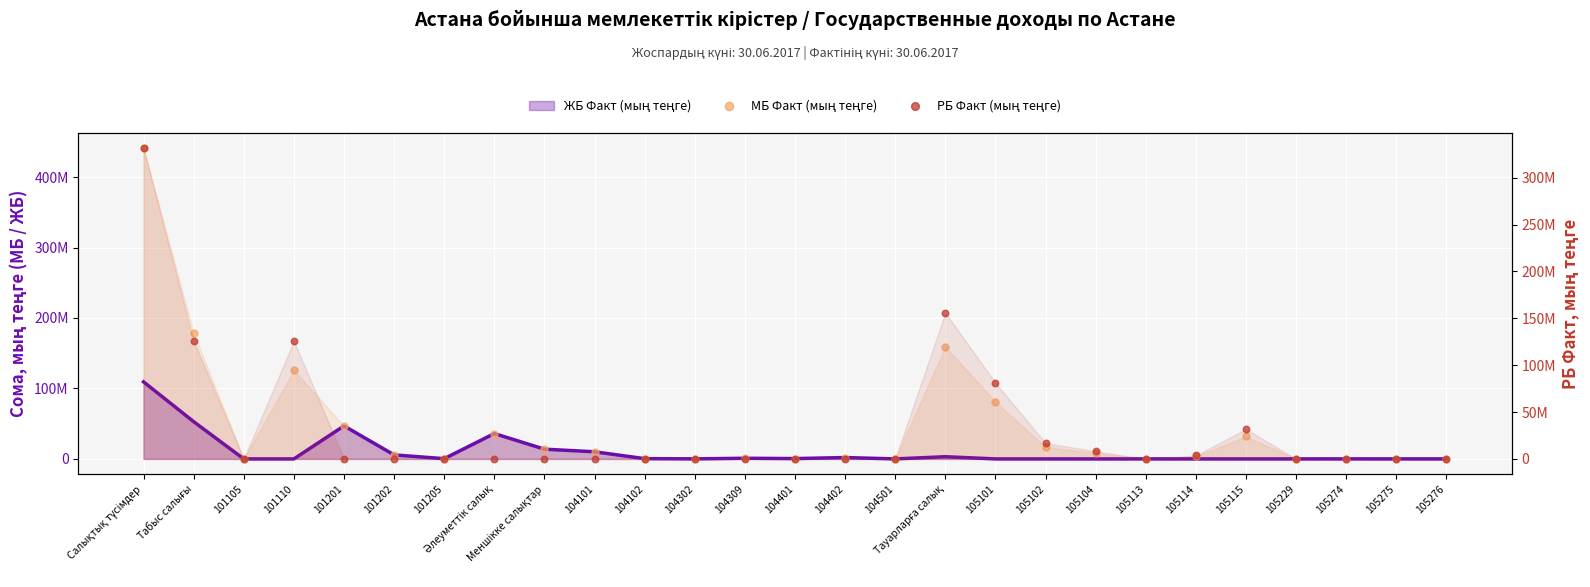

Which series contains the highest Y value?

МБ Факт (мың теңге)